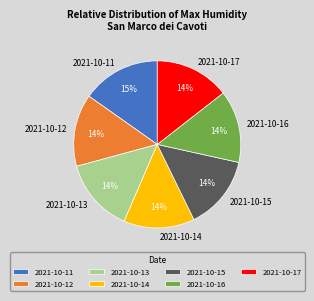

To the nearest percent, what is the combined percentage of 2021-10-12 and 2021-10-14?

28%